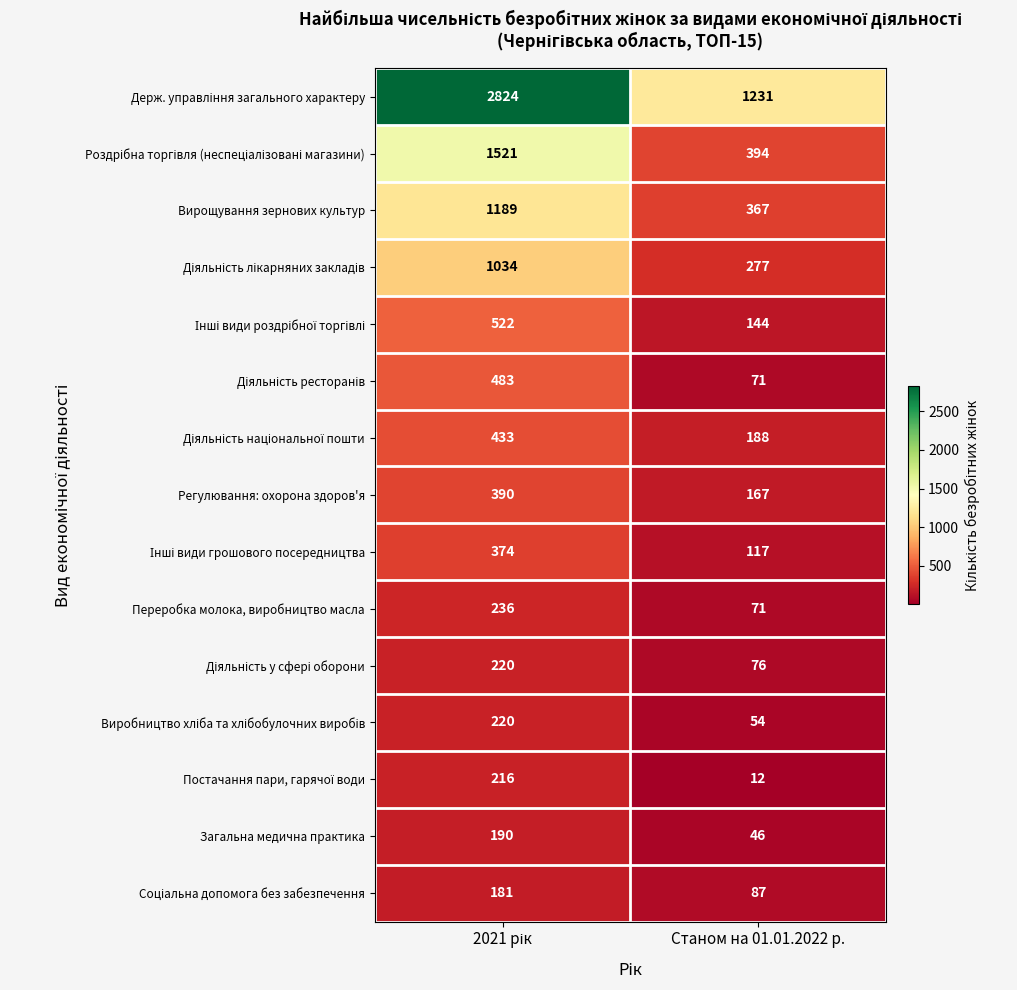

What is the minimum value shown in the chart?

12